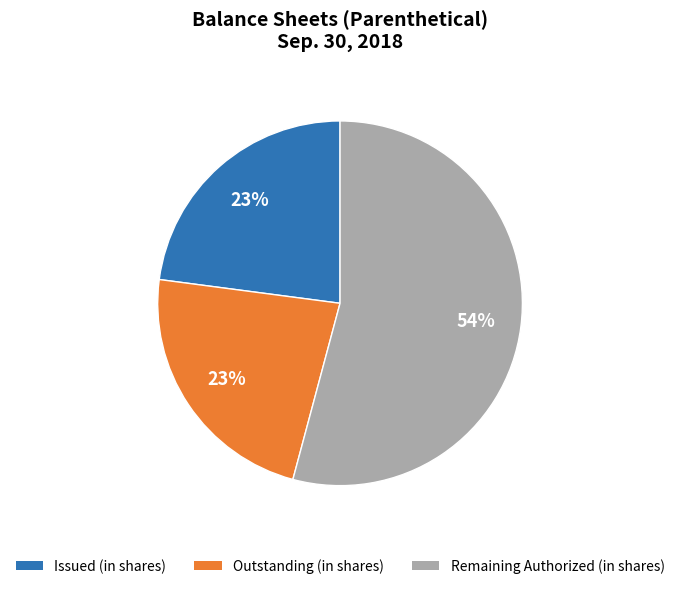

Does any single category account for the majority?

Yes